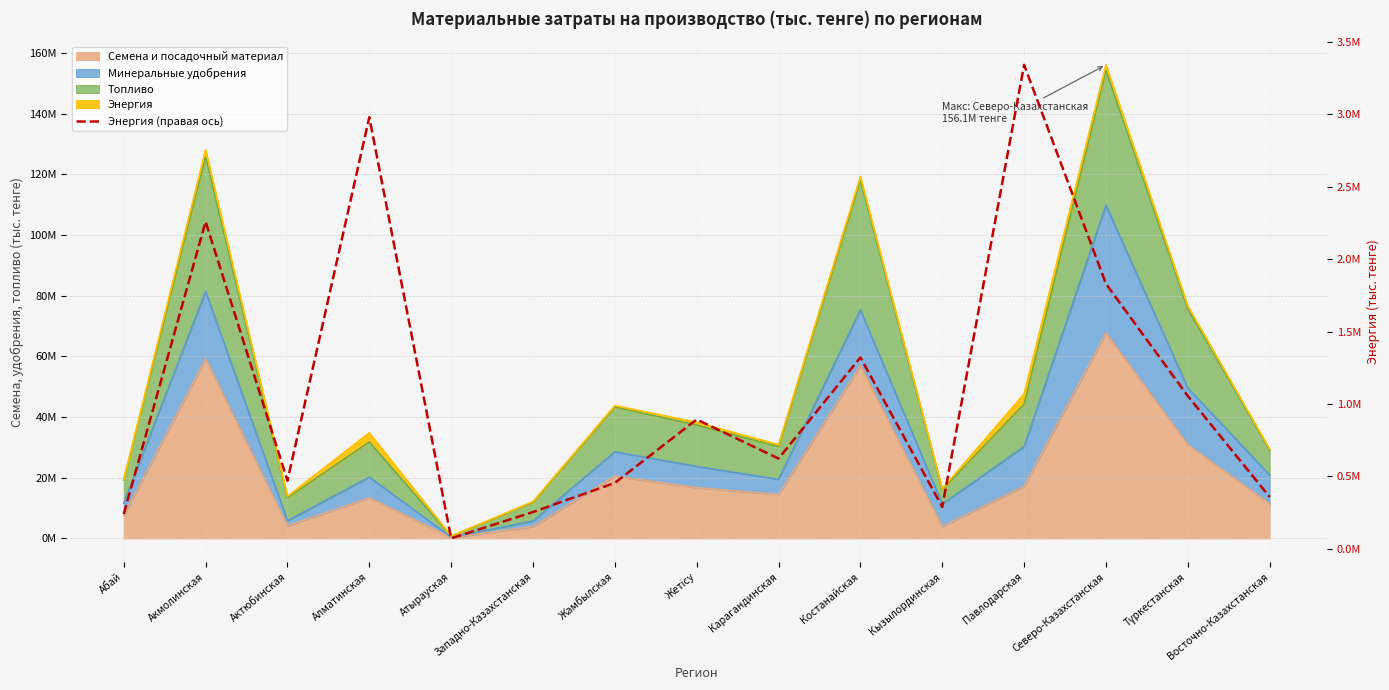

Which category has the lowest value across all series?

Атырауская